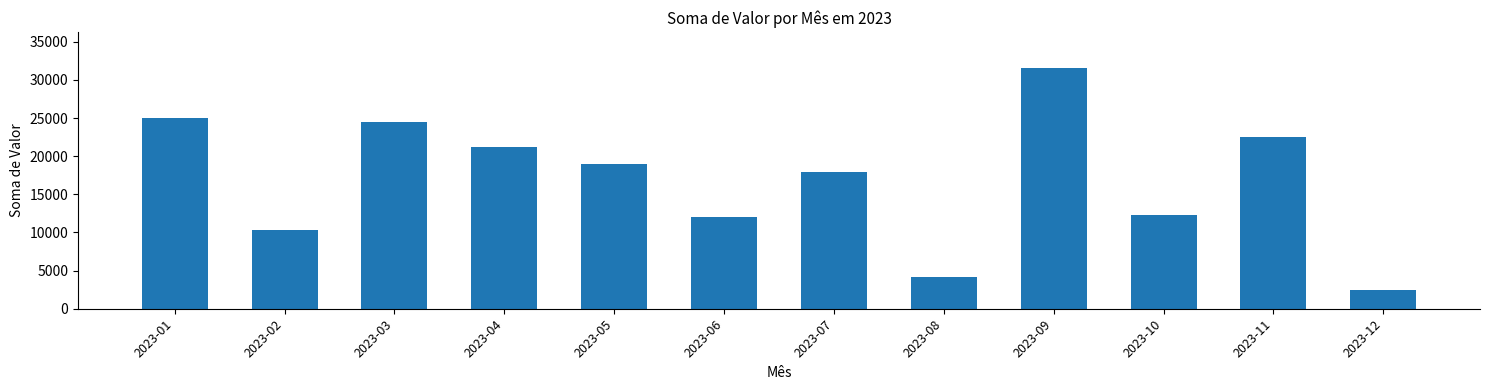

Reading left to right, transcribe all the data shown in this chart.

25074.6	10364.1	24539.7	21263.2	18922.8	12006.4	17913.4	4198.4	31576.2	12355.4	22541.7	2519.0